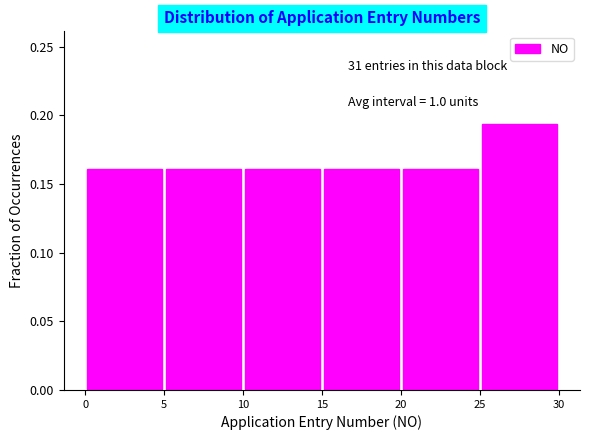

Over which range of the x-axis is the bar tallest?

25 to 30